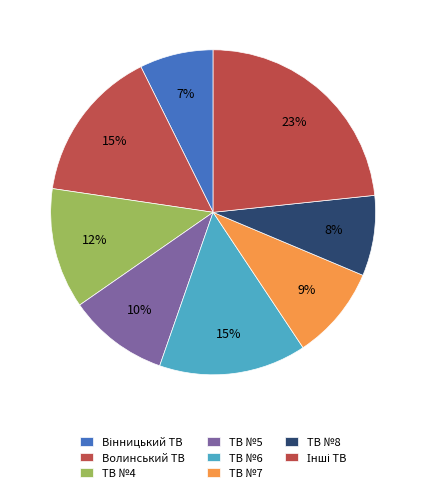

Count the number of slices in the pie.

8